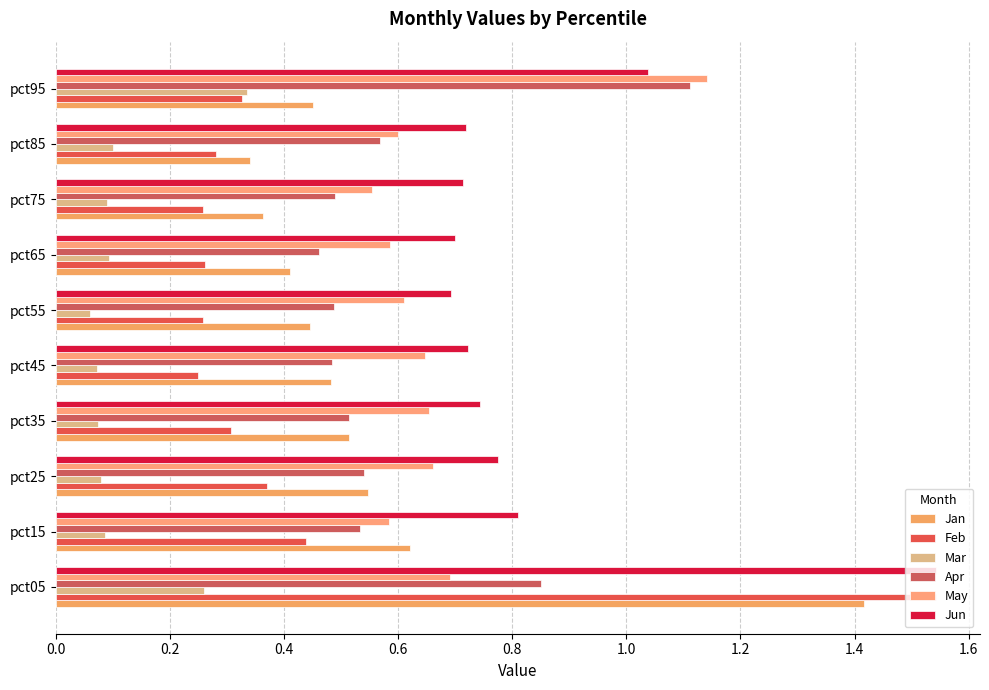

Count the number of data series in this chart.

6